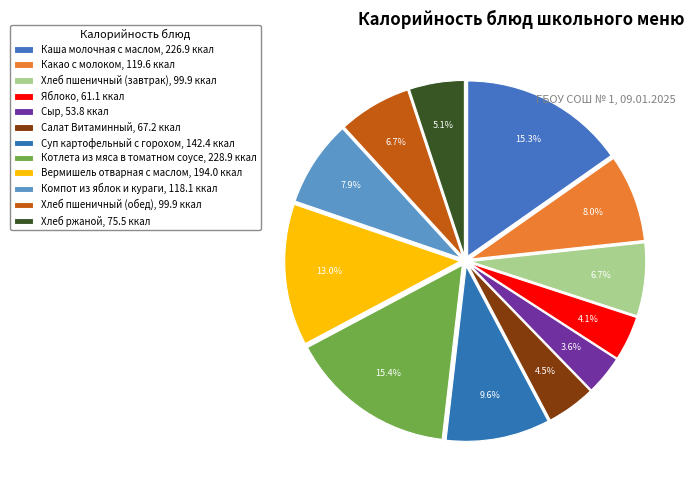

True or false: Суп картофельный с горохом accounts for 1% of the total.

False